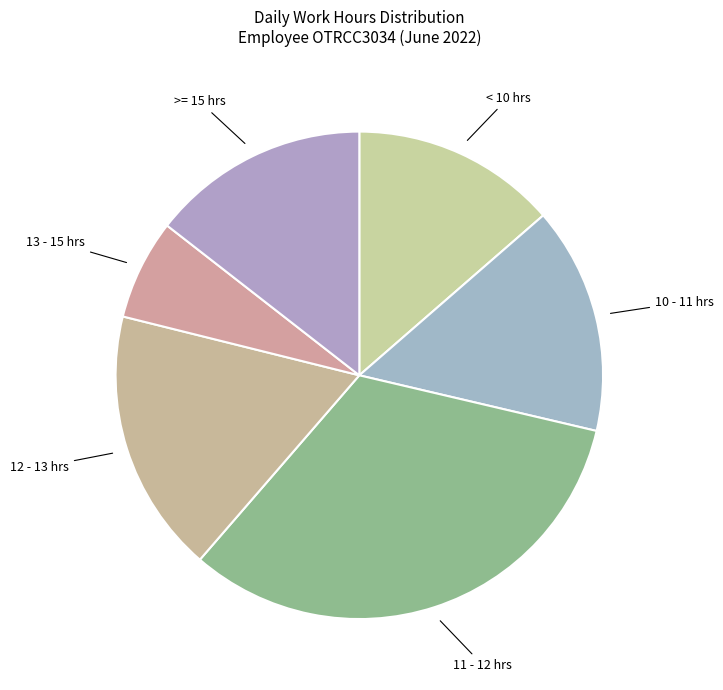

Does 10 - 11 hrs represent more than half of the total?

No